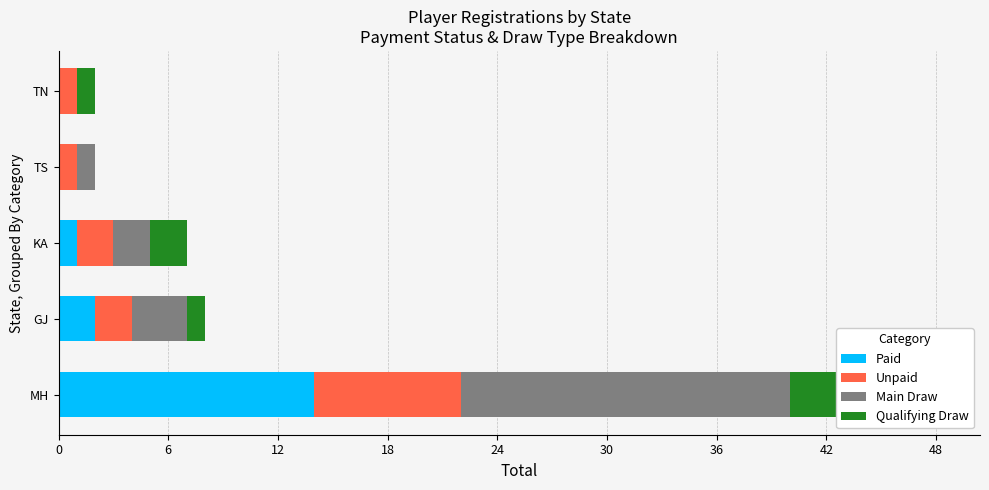

At how many categories does at least one series exceed 10?

1